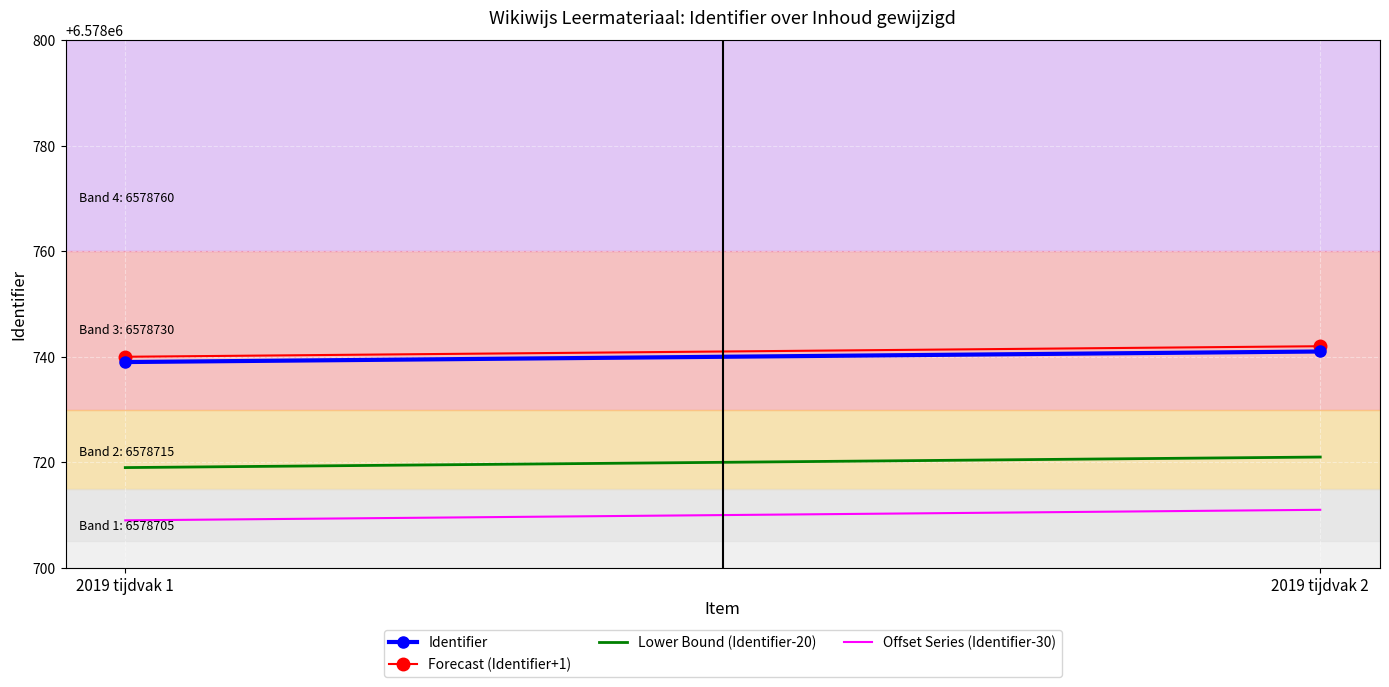

How many data points does each series have?

2